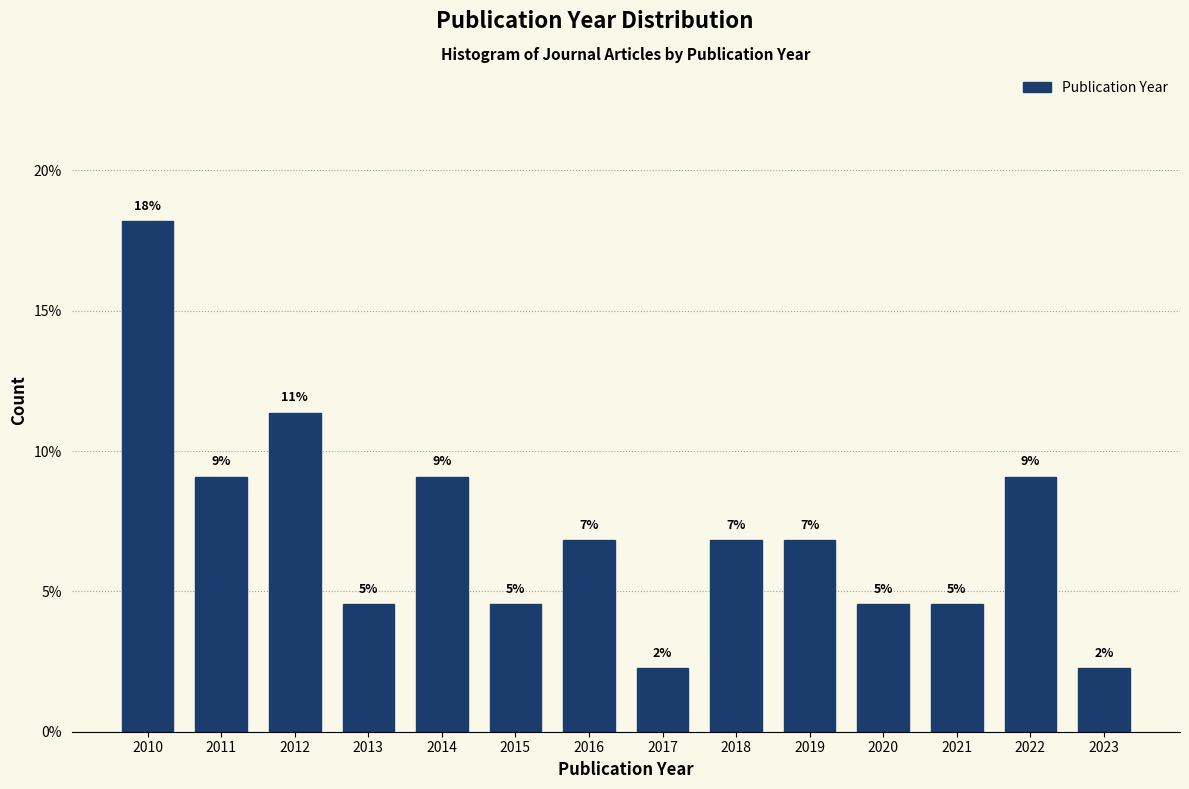

Are the bars horizontal?

No